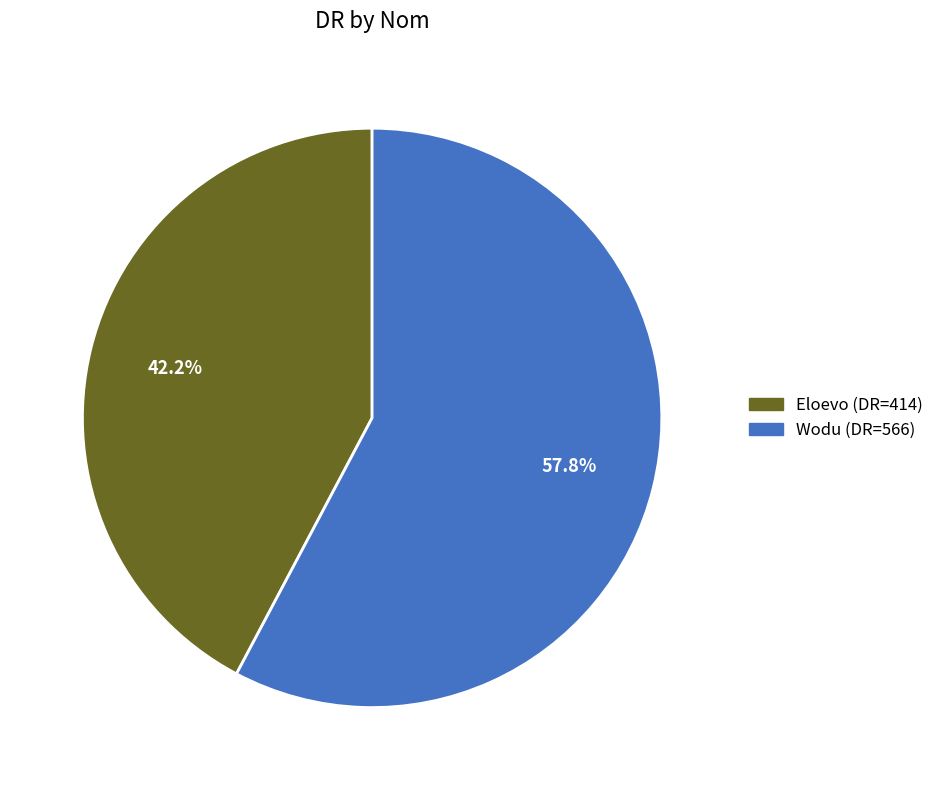

How many slices are in this pie chart?

2